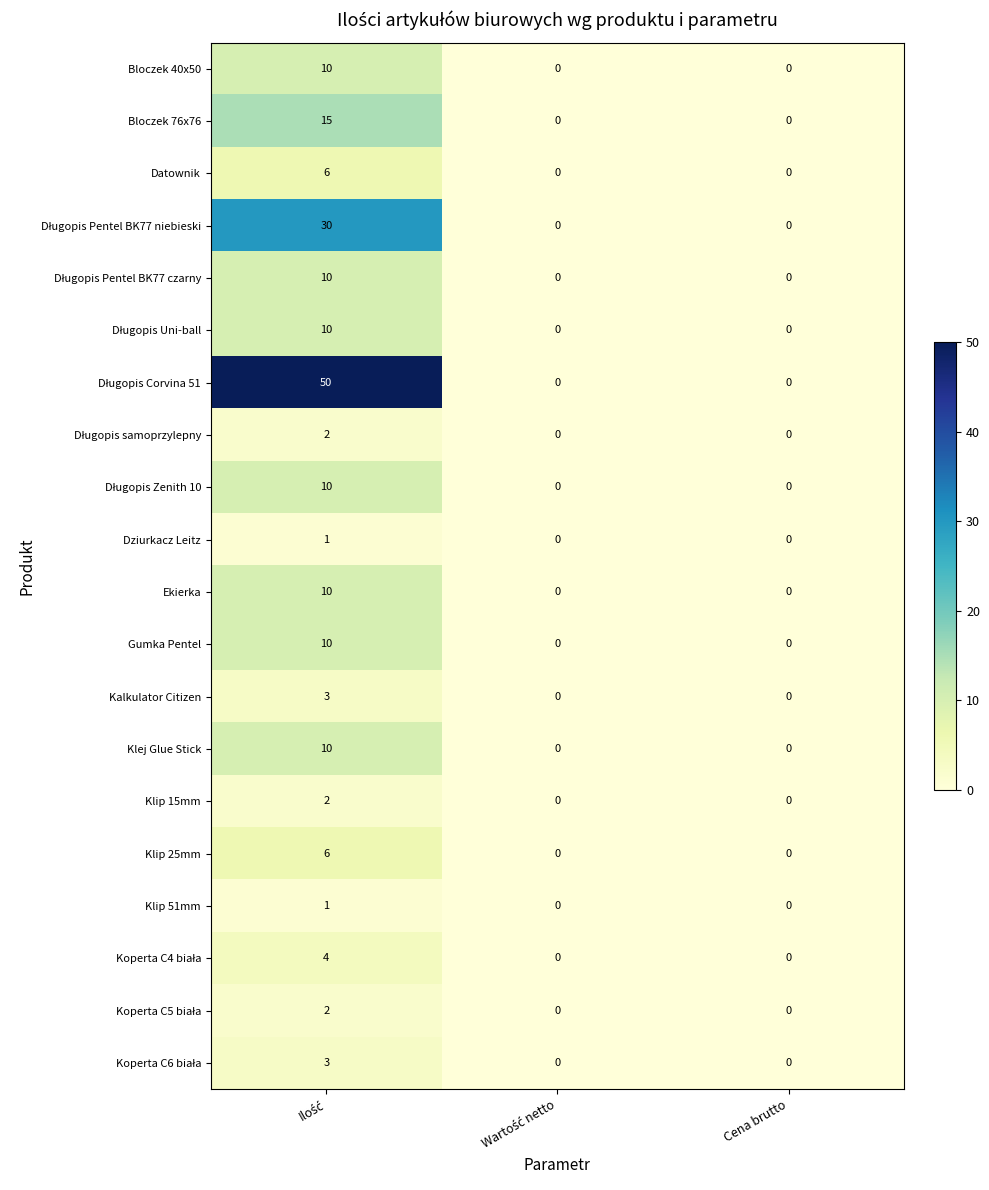

What is the greatest value displayed?

50